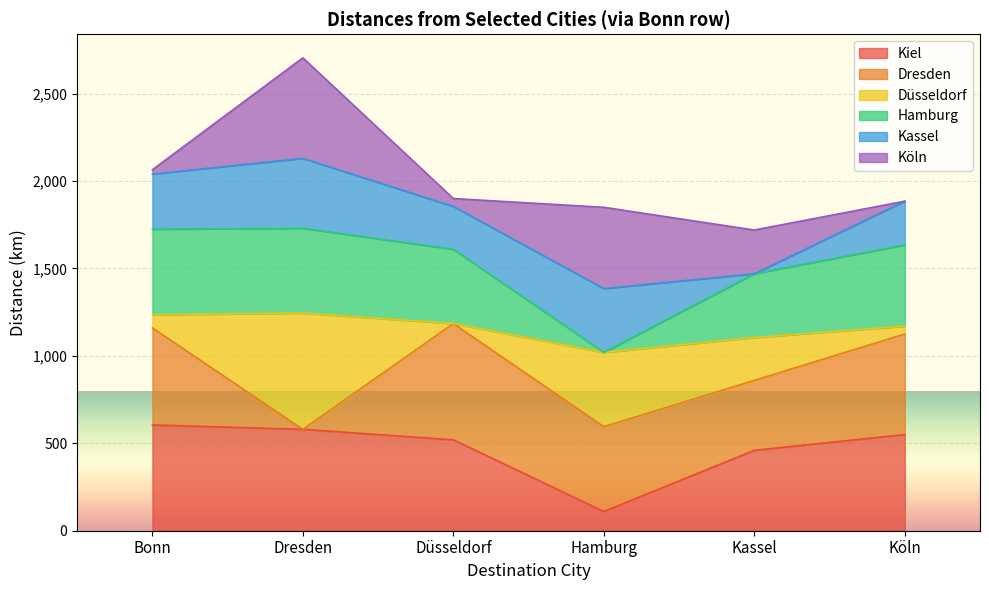

What is the total value across all series at Kassel?

1720